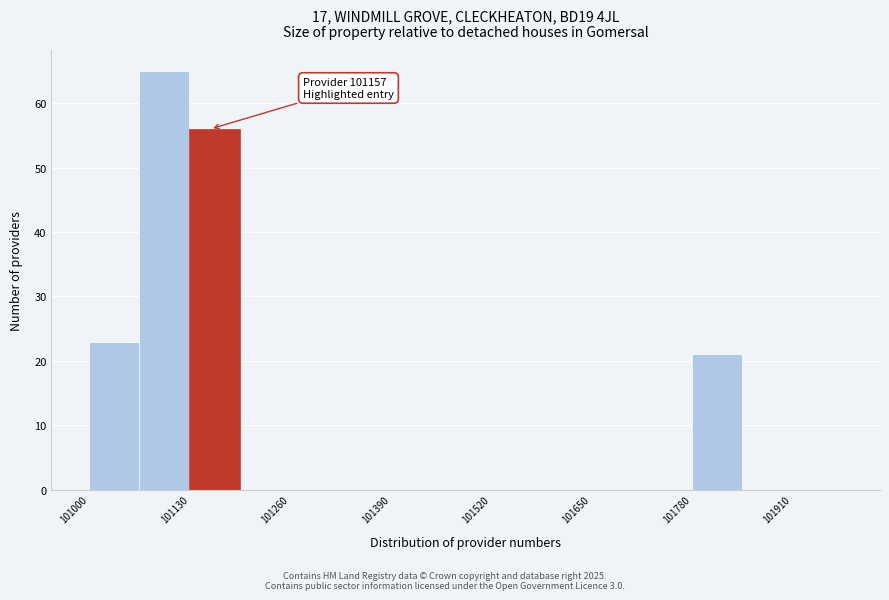

Read against the x-axis, roughly where is the centre of the tallest bar?

101100